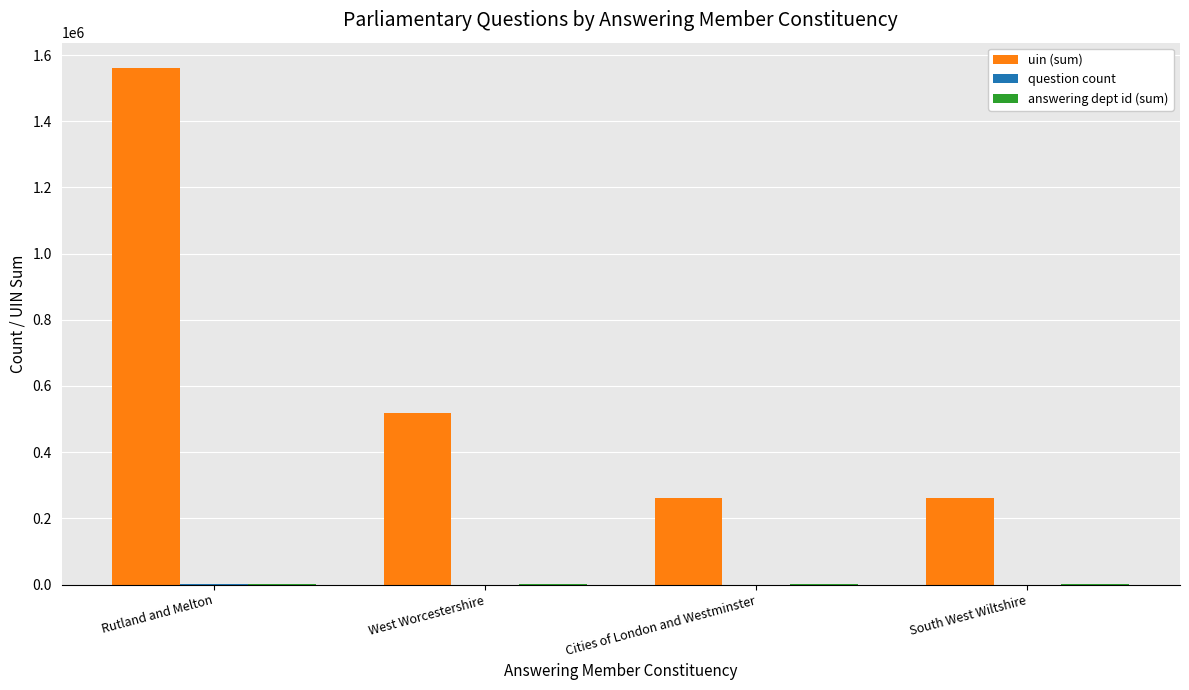

How many categories are shown in the chart?

4